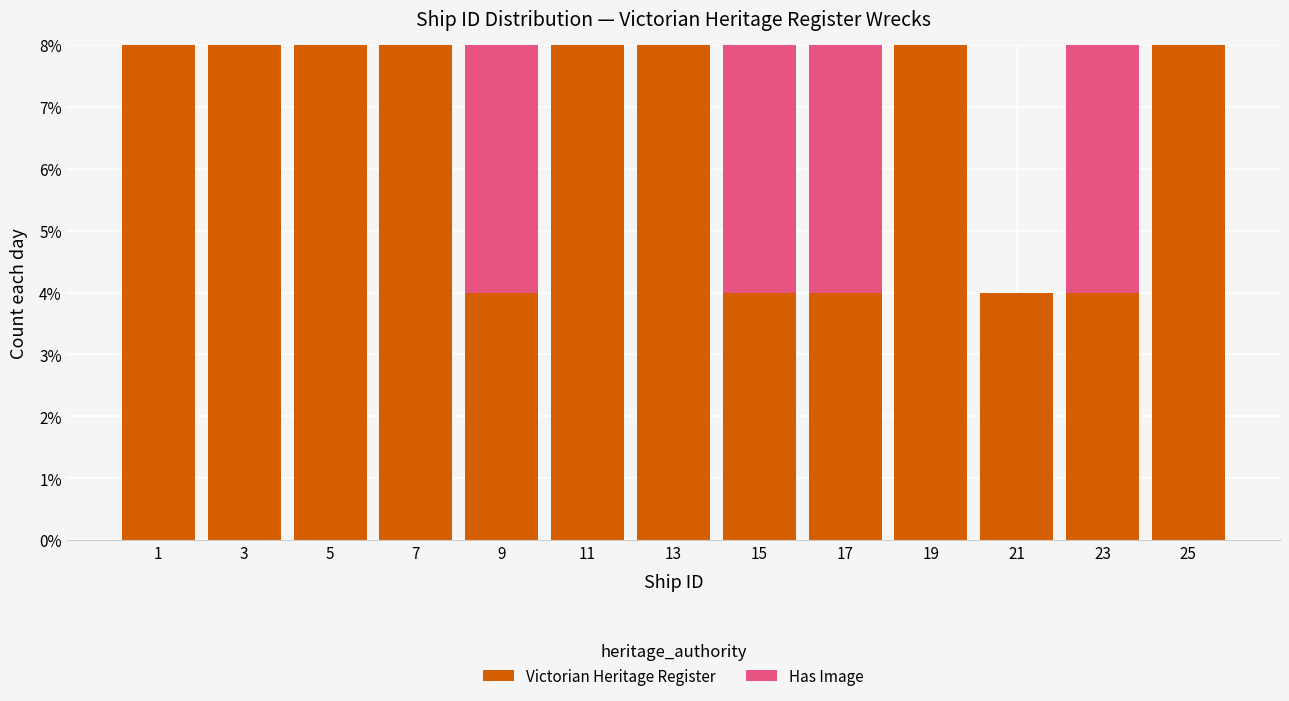

Are the bars horizontal?

No